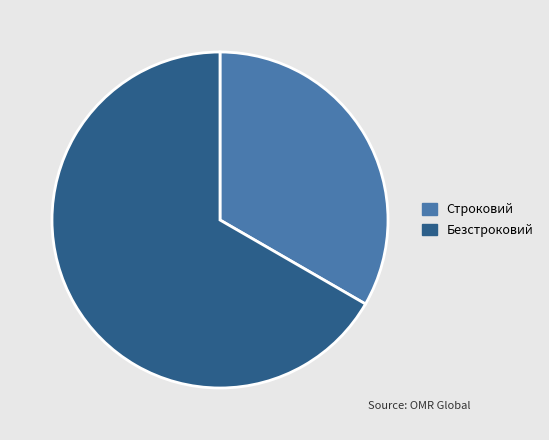

Does Безстроковий represent more than half of the total?

Yes